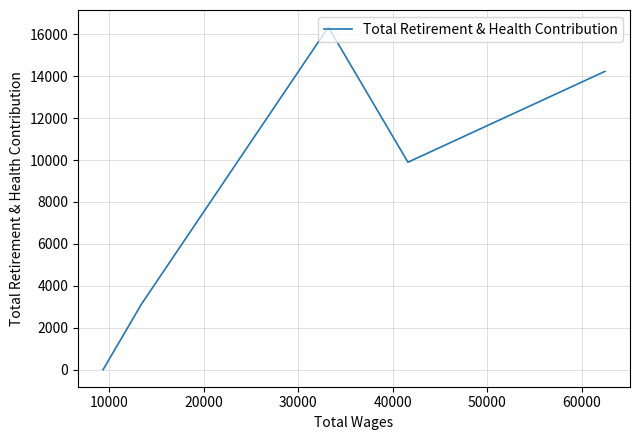

What is the average value?

8721